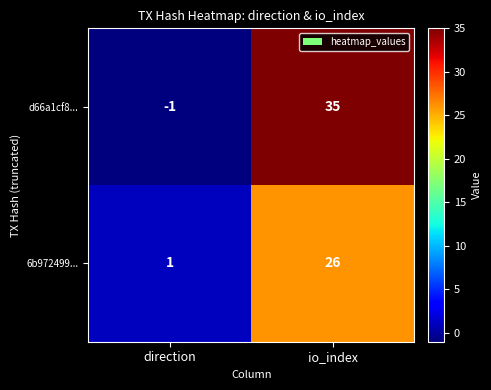

Between direction and io_index, which series saw the biggest shift?

d66a1cf8...